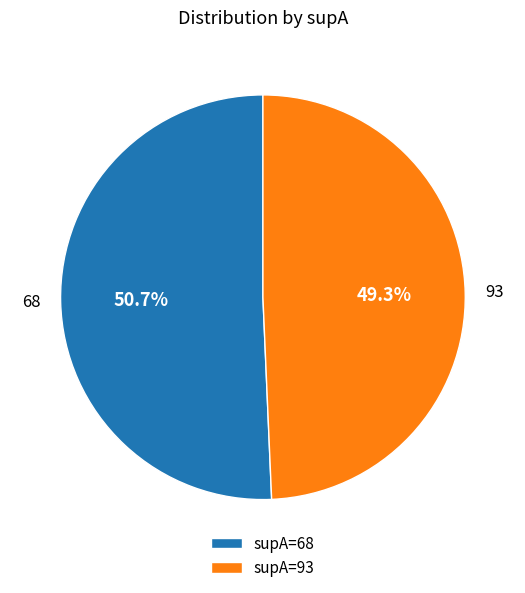

Which slice represents more than half of the pie?

68